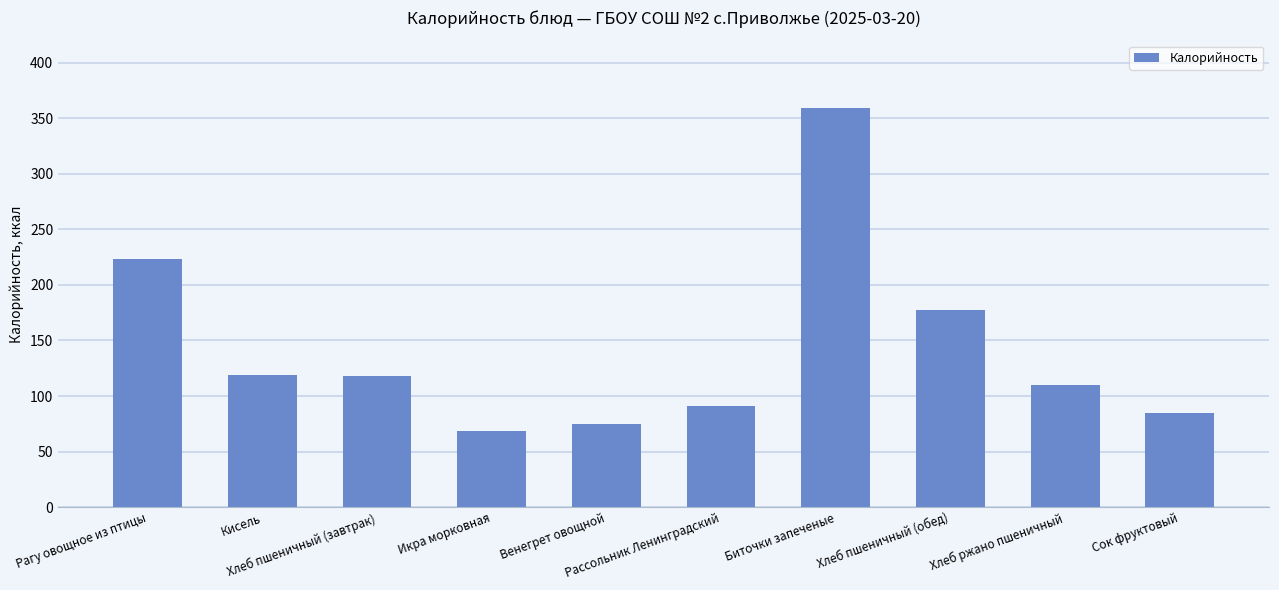

What is the value of the 6th bar from the left?

91